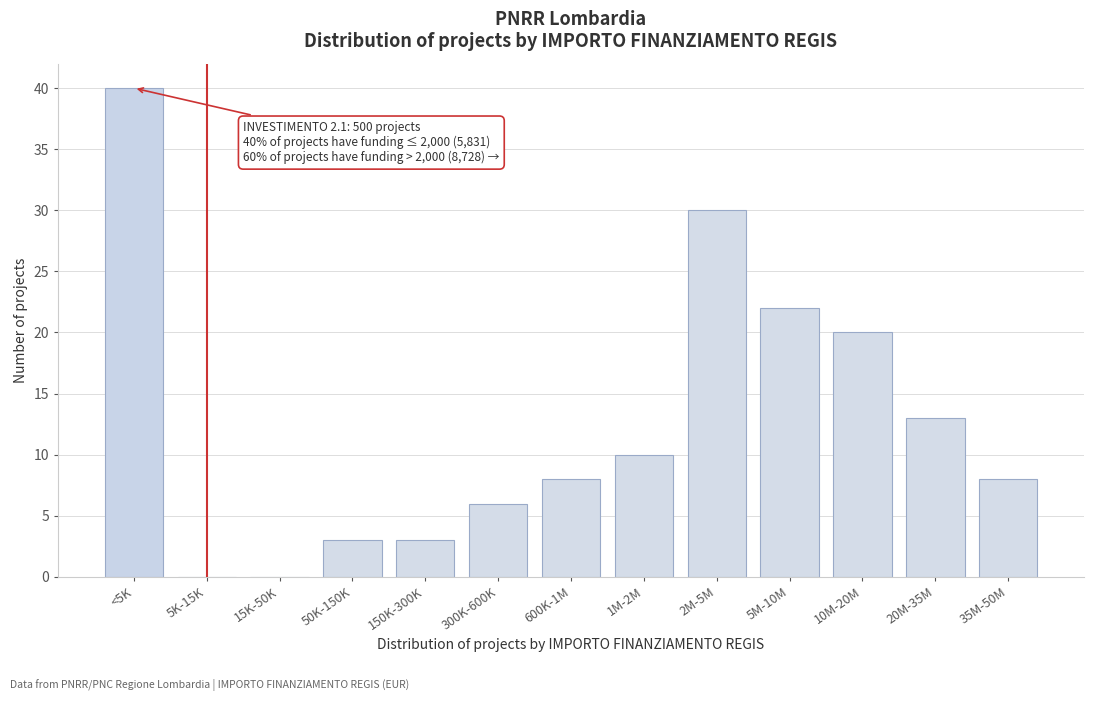

Reading right to left, what are all the values shown in this chart?

35M-50M=8	20M-35M=13	10M-20M=20	5M-10M=22	2M-5M=30	1M-2M=10	600K-1M=8	300K-600K=6	150K-300K=3	50K-150K=3	15K-50K=0	5K-15K=0	<5K=40